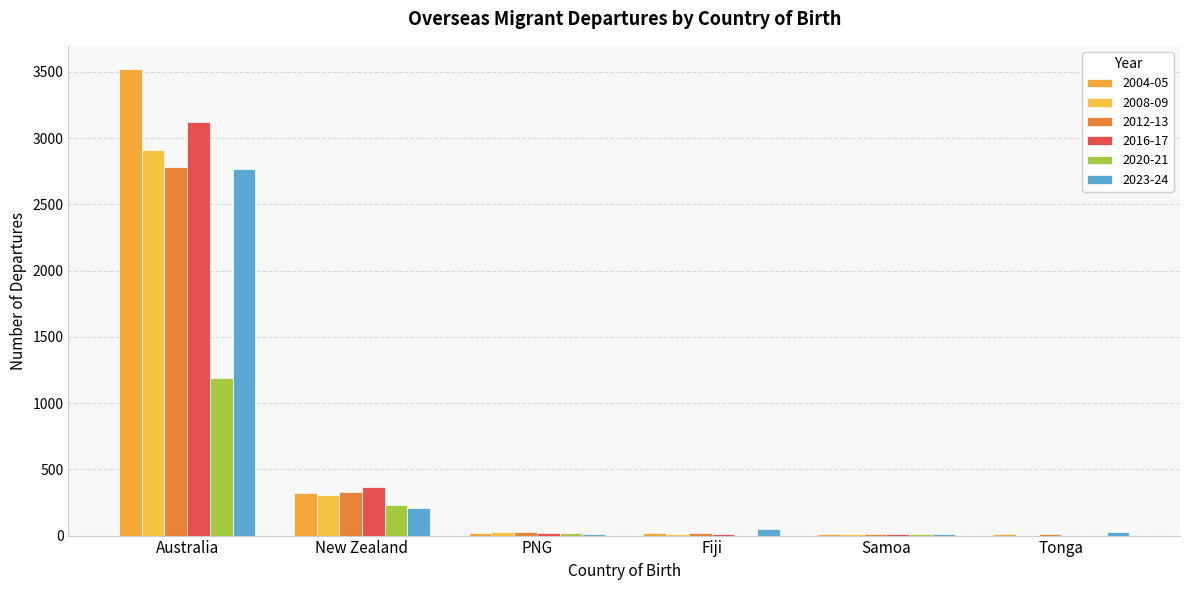

Does the chart contain stacked bars?

No